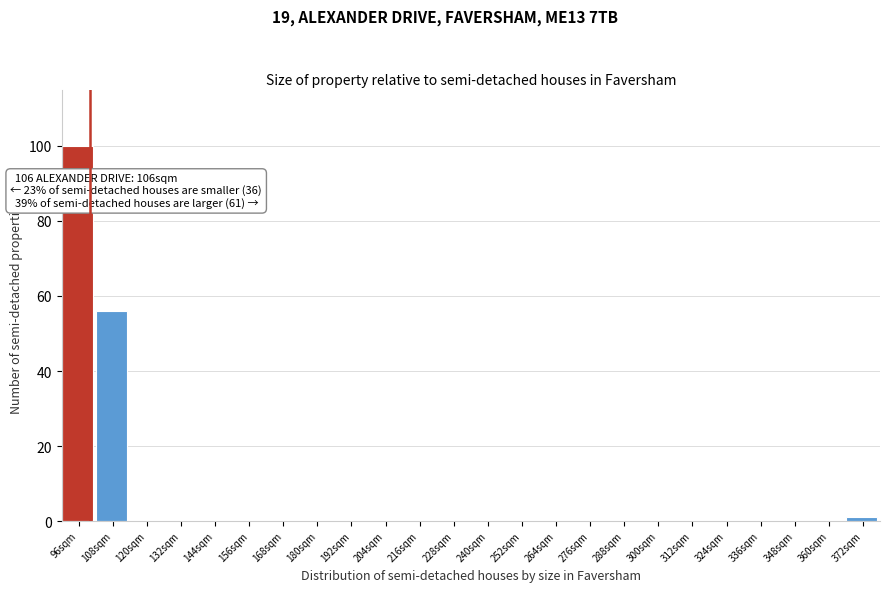

Reading right to left, what are all the values shown in this chart?

372sqm=1	360sqm=0	348sqm=0	336sqm=0	324sqm=0	312sqm=0	300sqm=0	288sqm=0	276sqm=0	264sqm=0	252sqm=0	240sqm=0	228sqm=0	216sqm=0	204sqm=0	192sqm=0	180sqm=0	168sqm=0	156sqm=0	144sqm=0	132sqm=0	120sqm=0	108sqm=56	96sqm=100